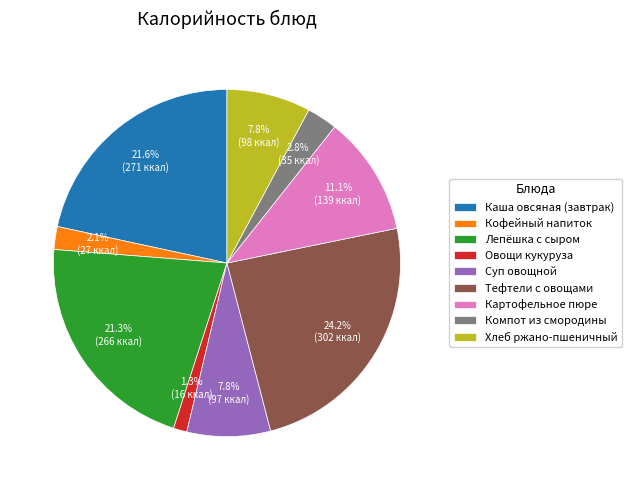

What portion of the pie excludes Суп овощной?

92.2%